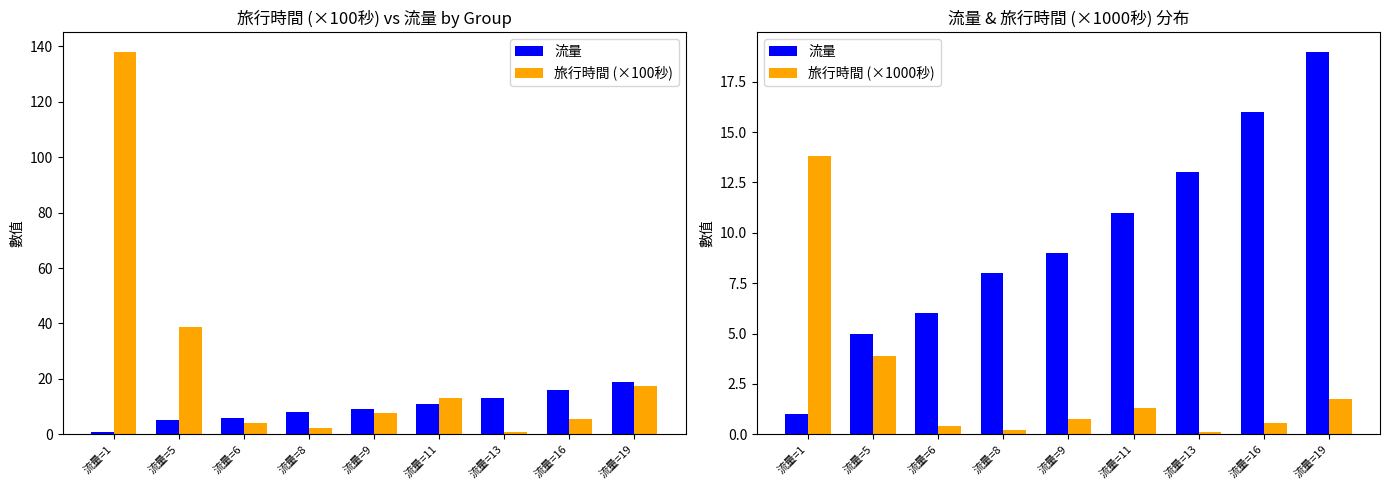

At which category is the sum across all series the highest?

流量=1